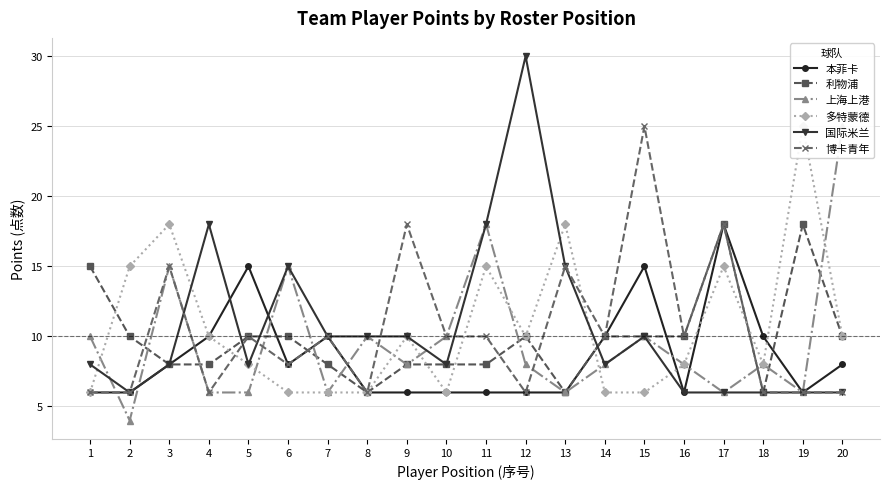

At which label does 本菲卡 first exceed 8?

4